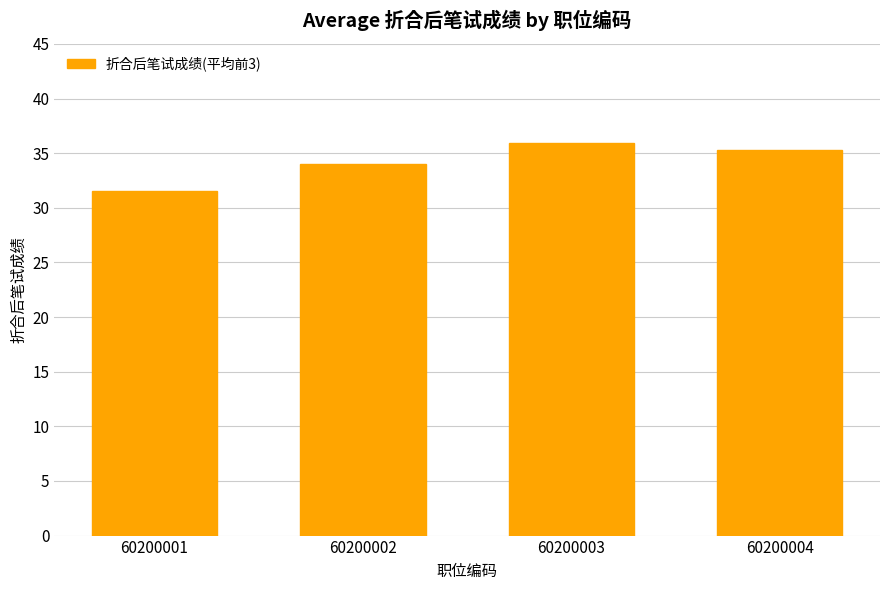

What is the difference between the values at 60200002 and 60200001?

2.5